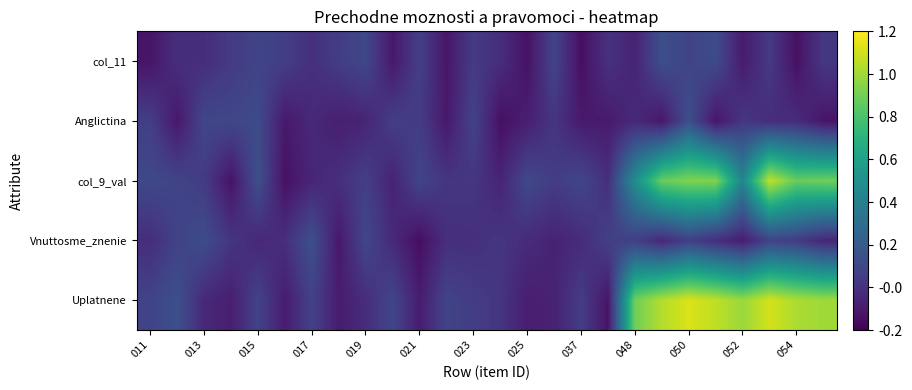

How many series are shown in this chart?

5